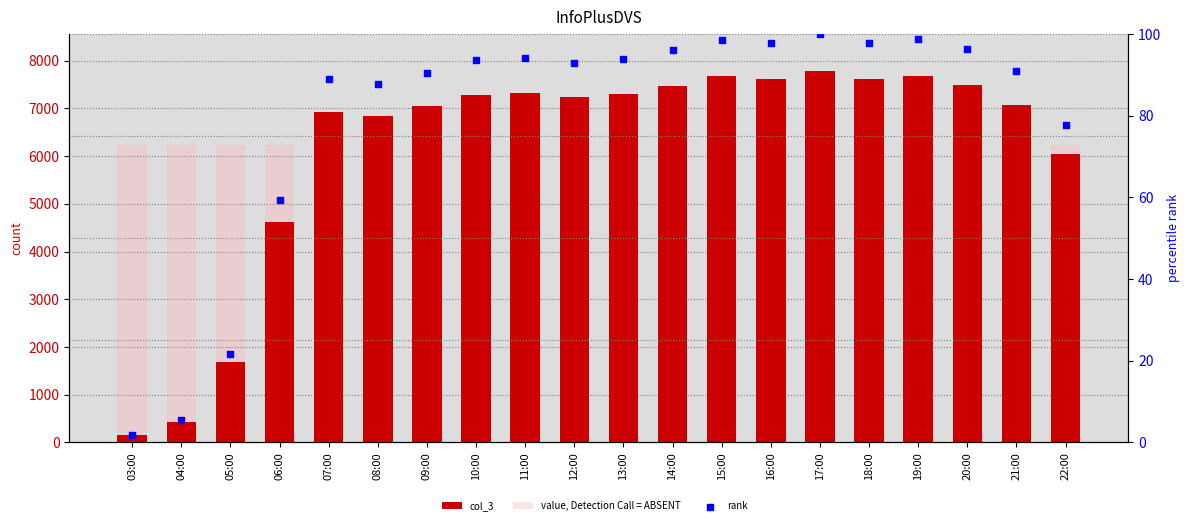

At which category is the sum across all series the highest?

17:00